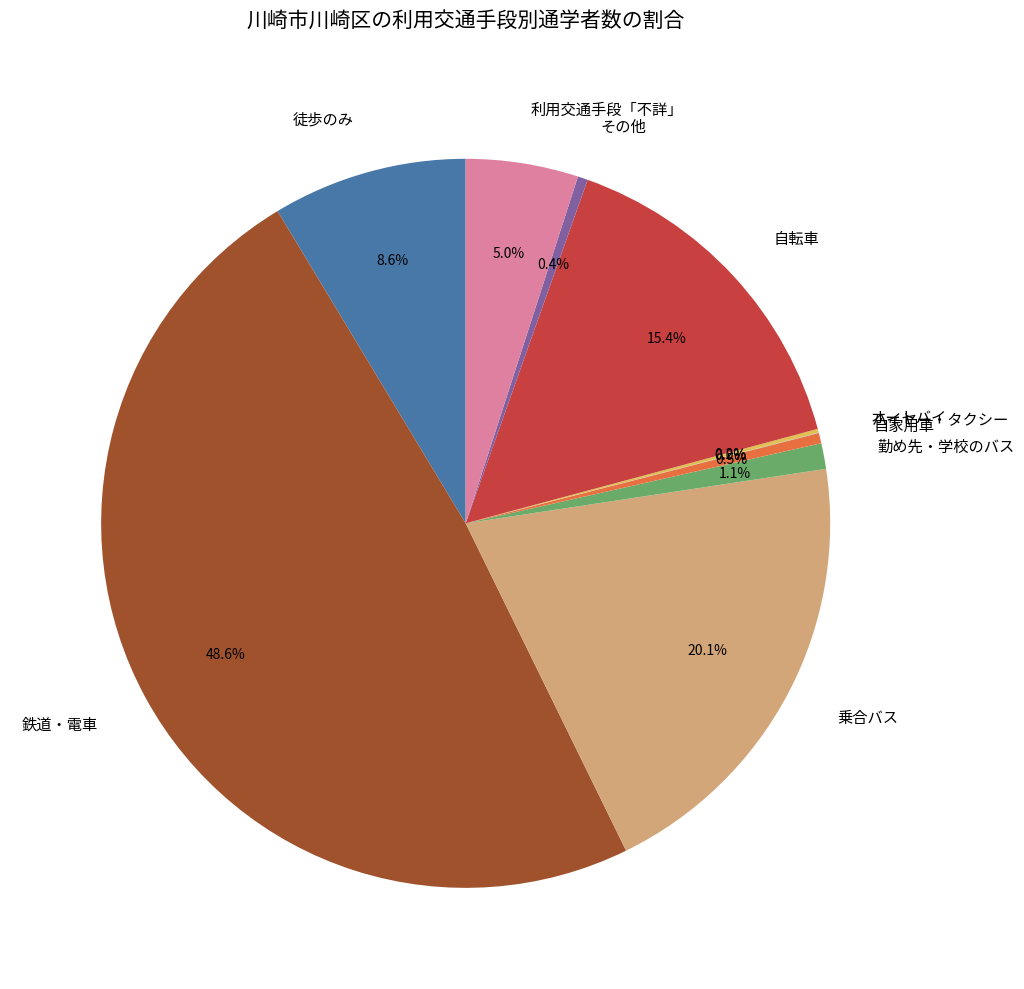

True or false: その他 accounts for 0% of the total.

True